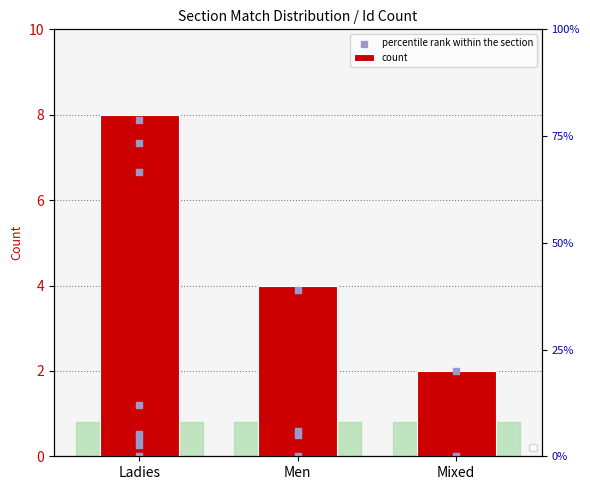

What is the change in value from Ladies to Mixed?

-6